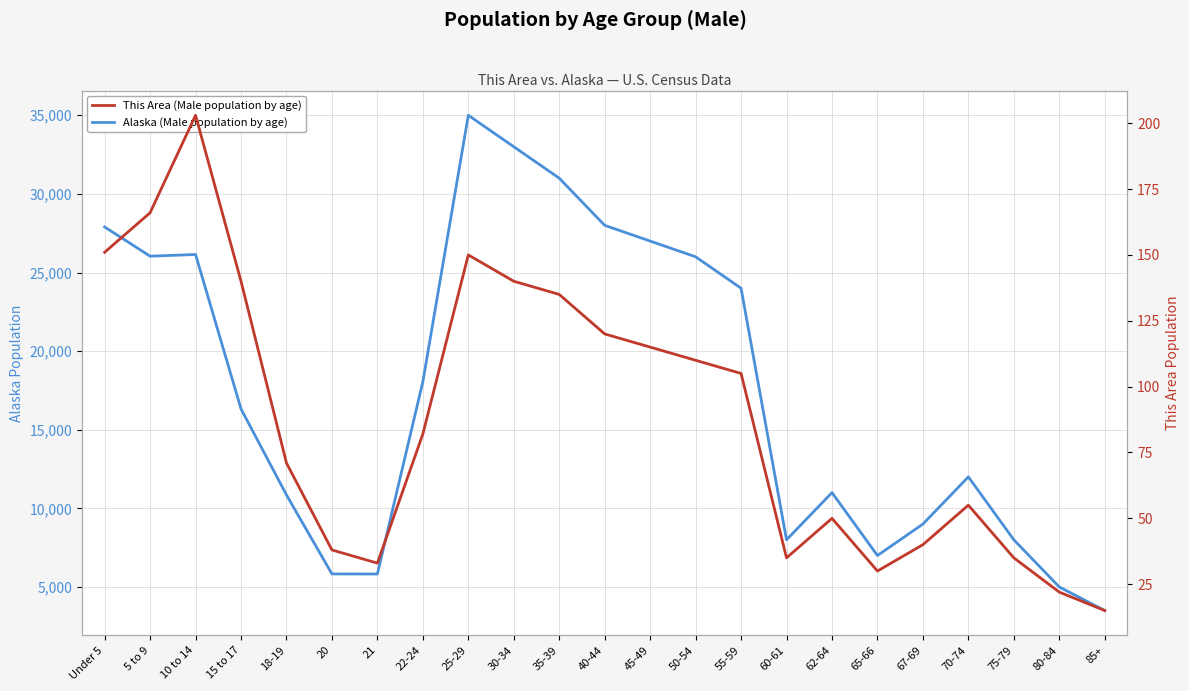

What is the label of the 8th point from the right?

60-61